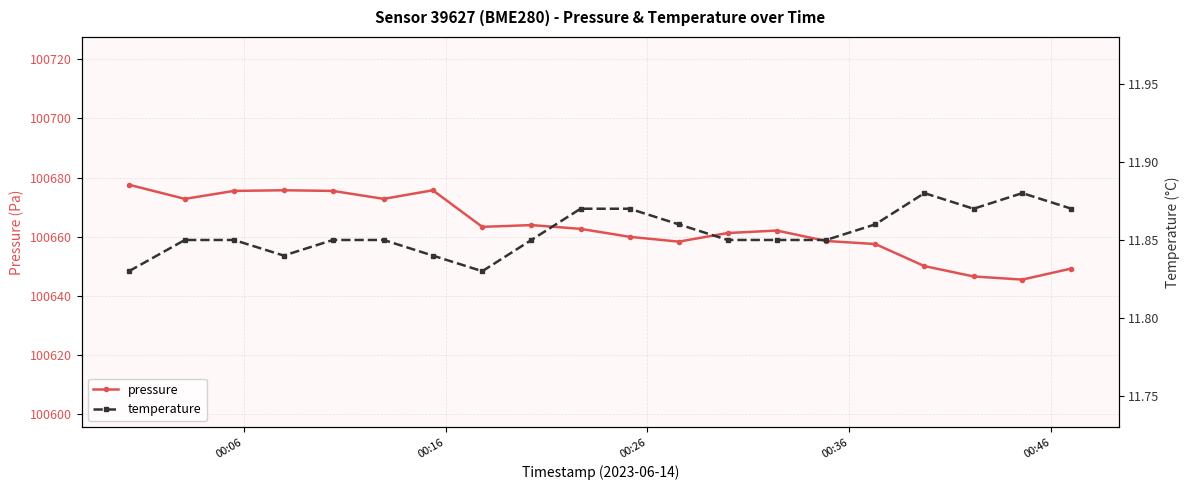

Rank the series by their maximum value, from highest to lowest.

pressure, temperature